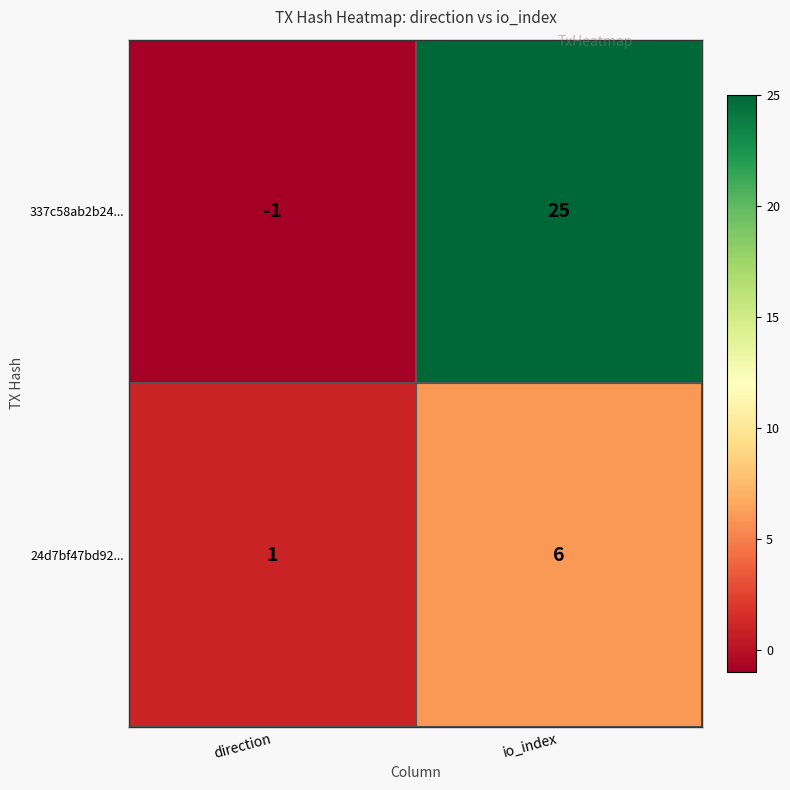

Reading left to right, extract all data points from this chart.

337c58ab2b24...: -1	25
24d7bf47bd92...: 1	6